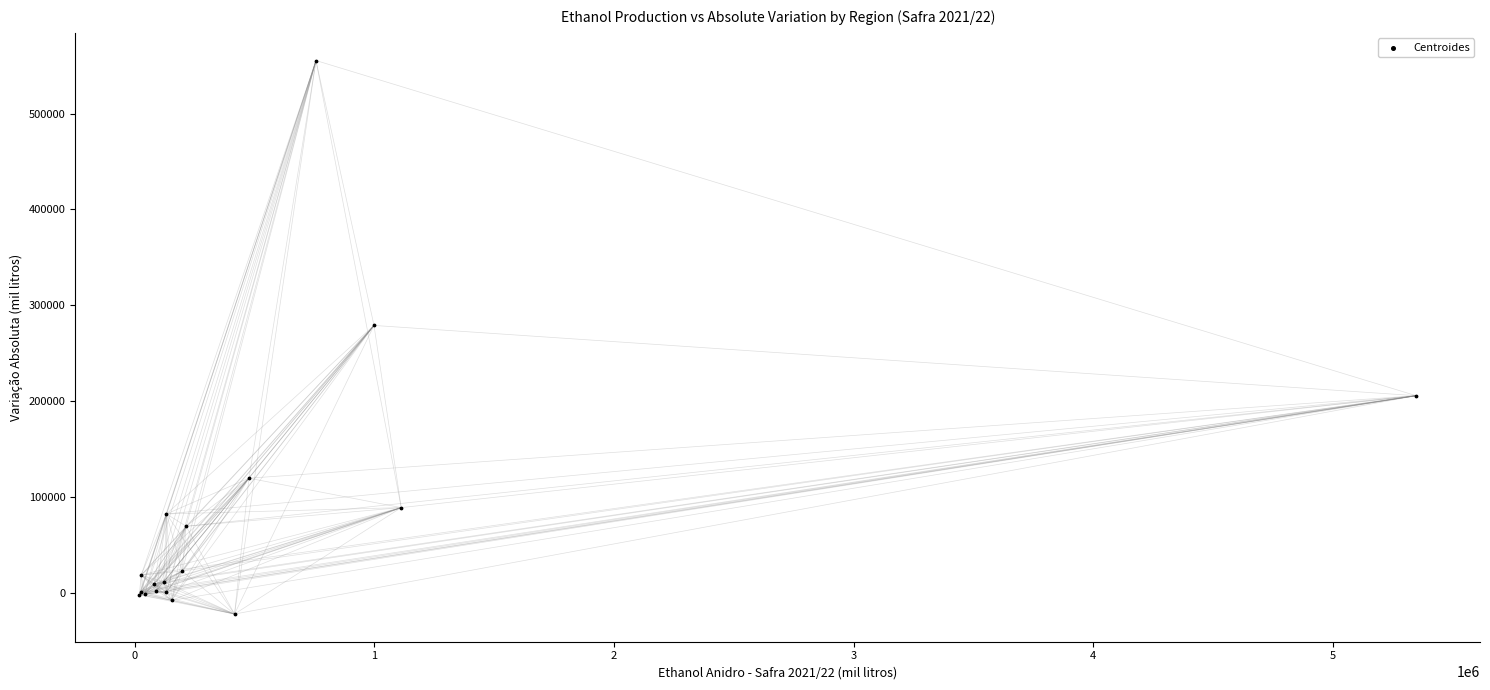

What Y value in the scatter plot is closest to 266586?

278957.2